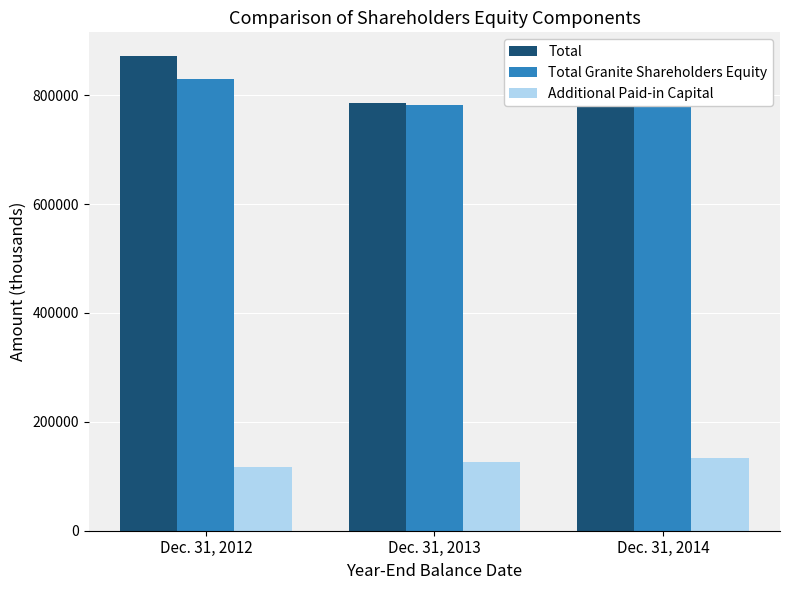

How many bars are there in each group?

3